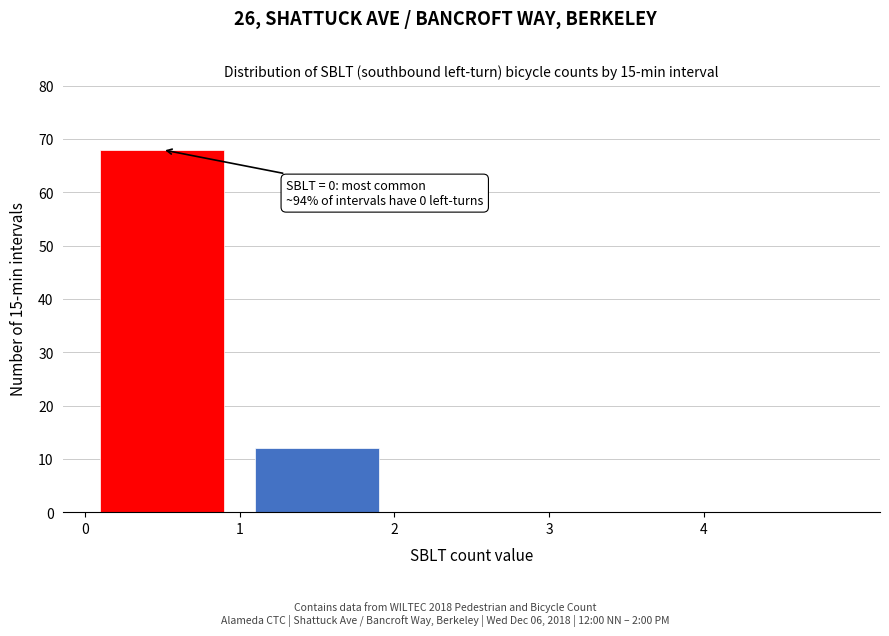

Over which range of the x-axis is the bar tallest?

0 to 1